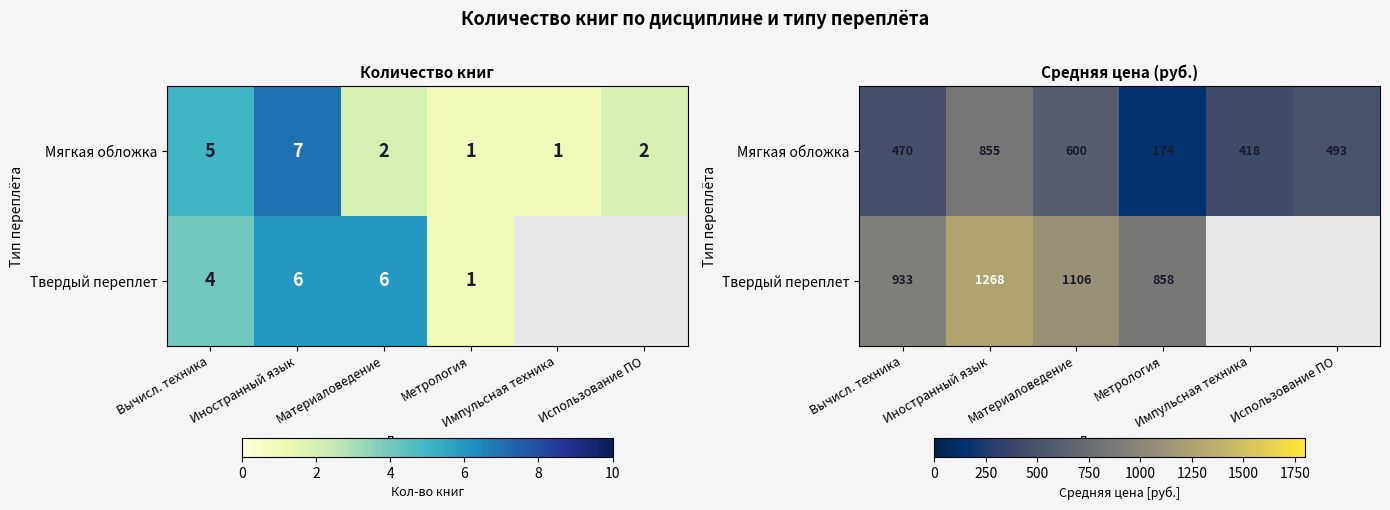

What is the difference between the Мягкая обложка values at Использование ПО and Метрология?

319.6